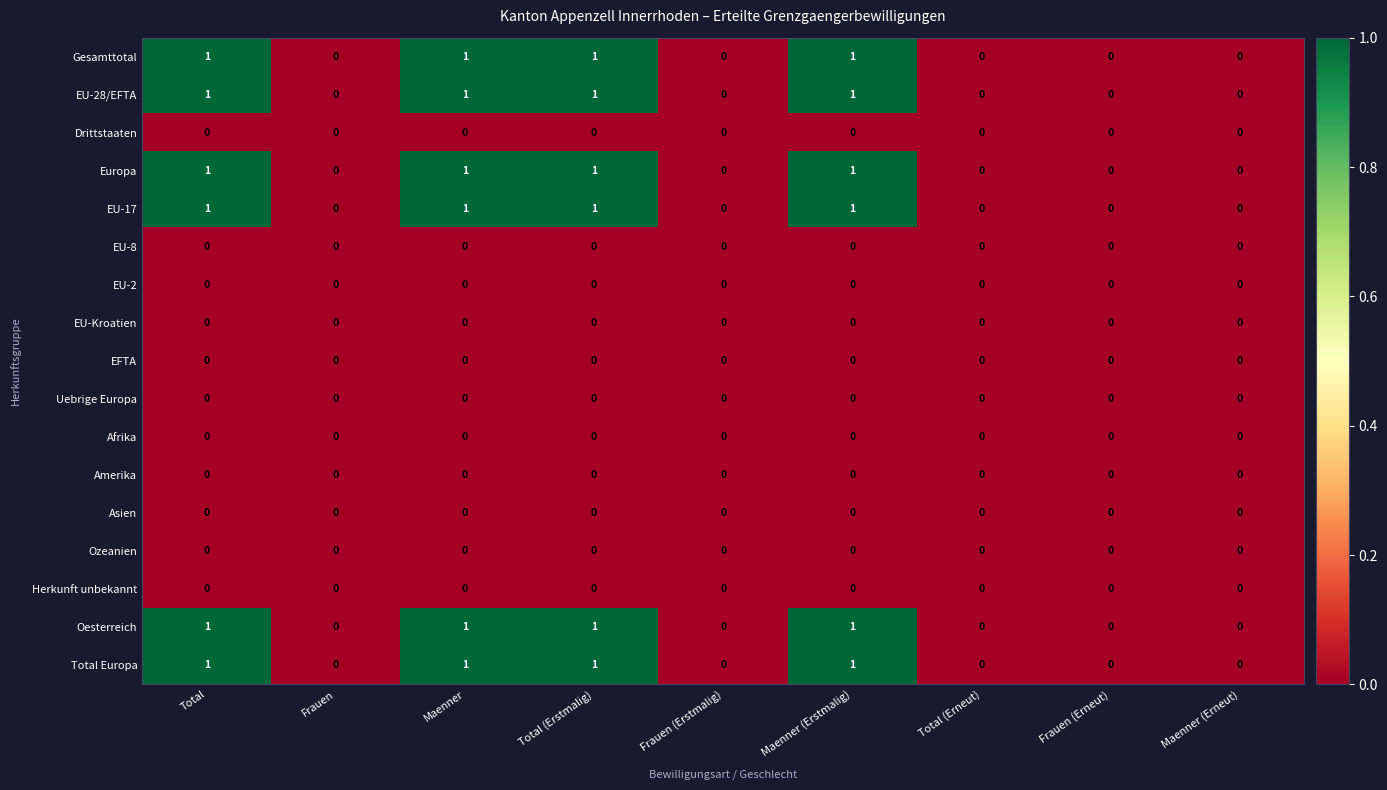

What is the total value across all series at Total?

6